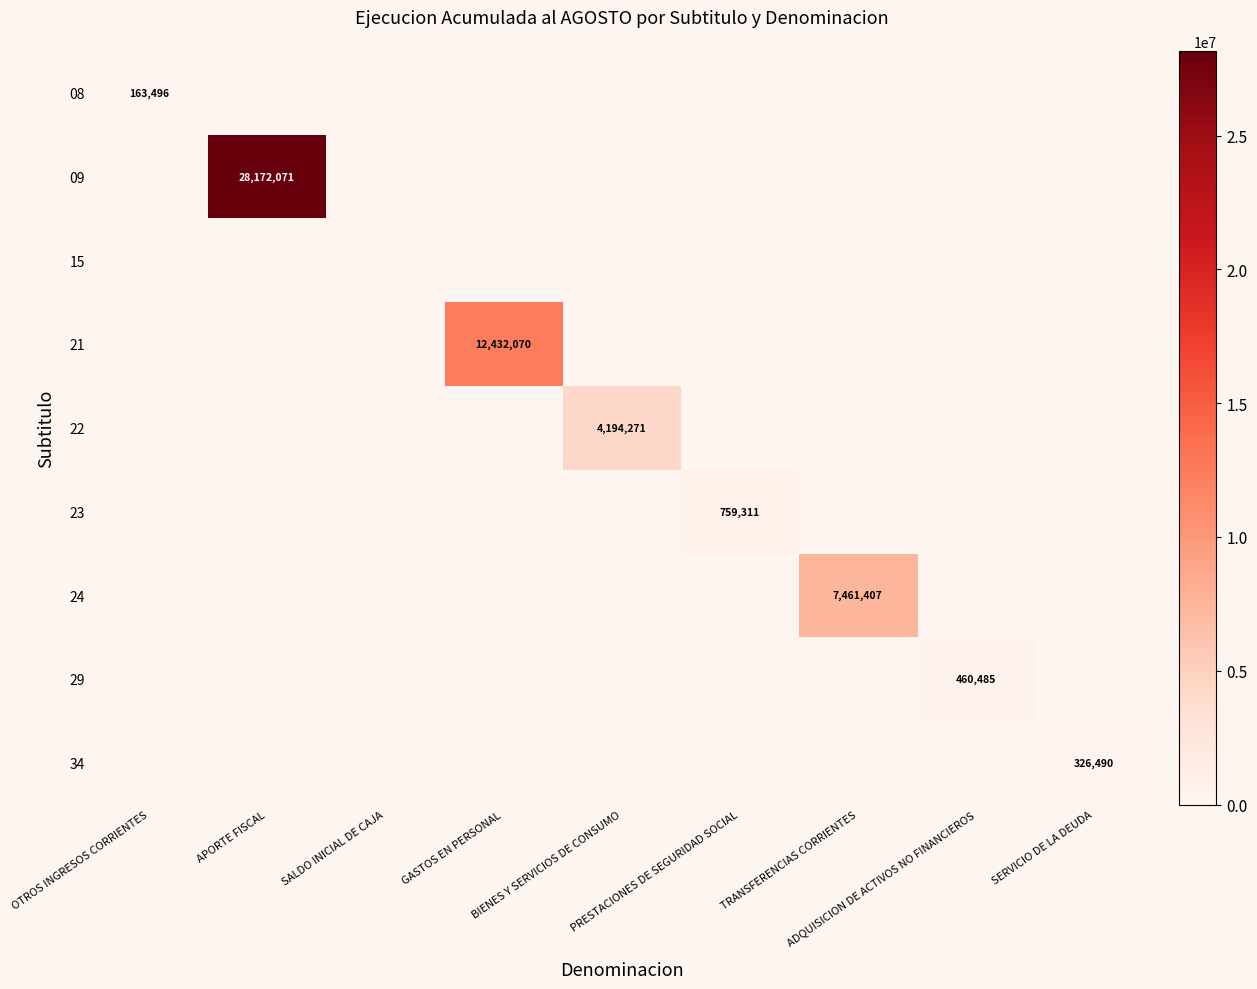

List the series in order of their peak value, highest first.

09, 21, 24, 22, 23, 29, 34, 08, 15